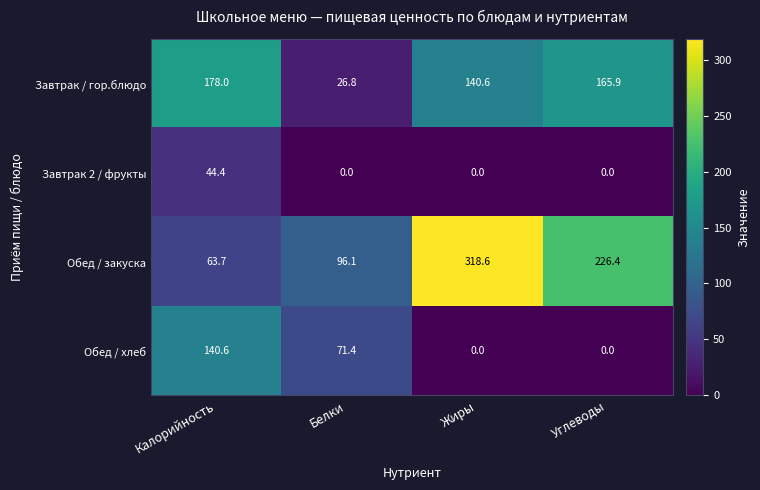

Rank the categories by Обед / закуска value from highest to lowest.

Жиры, Углеводы, Белки, Калорийность